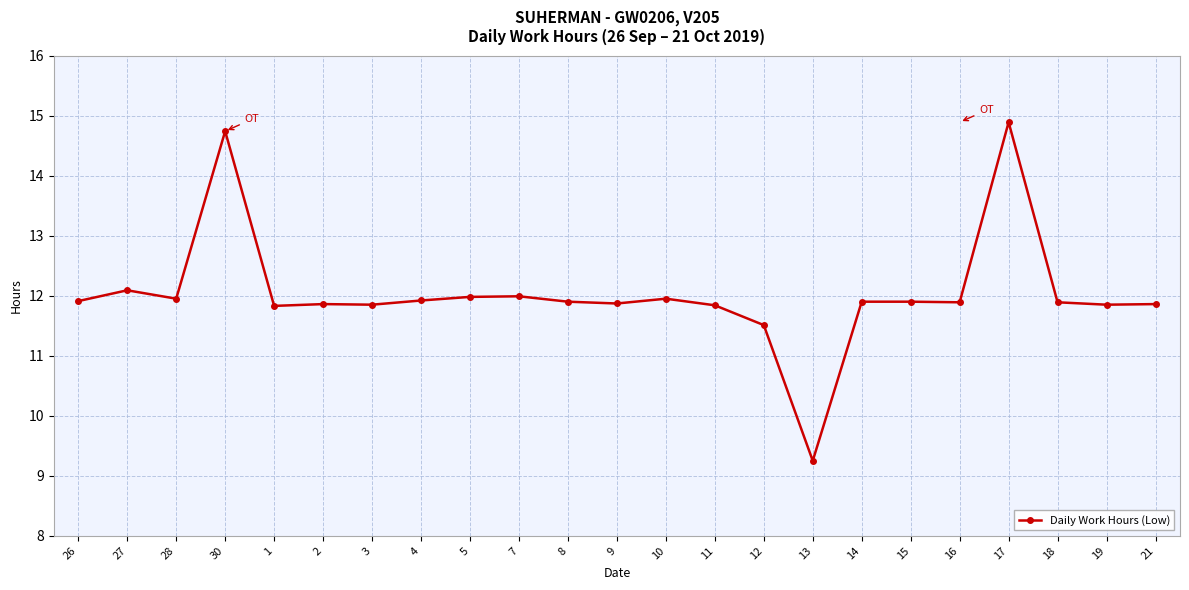

What is the label of the 6th point from the right?

15